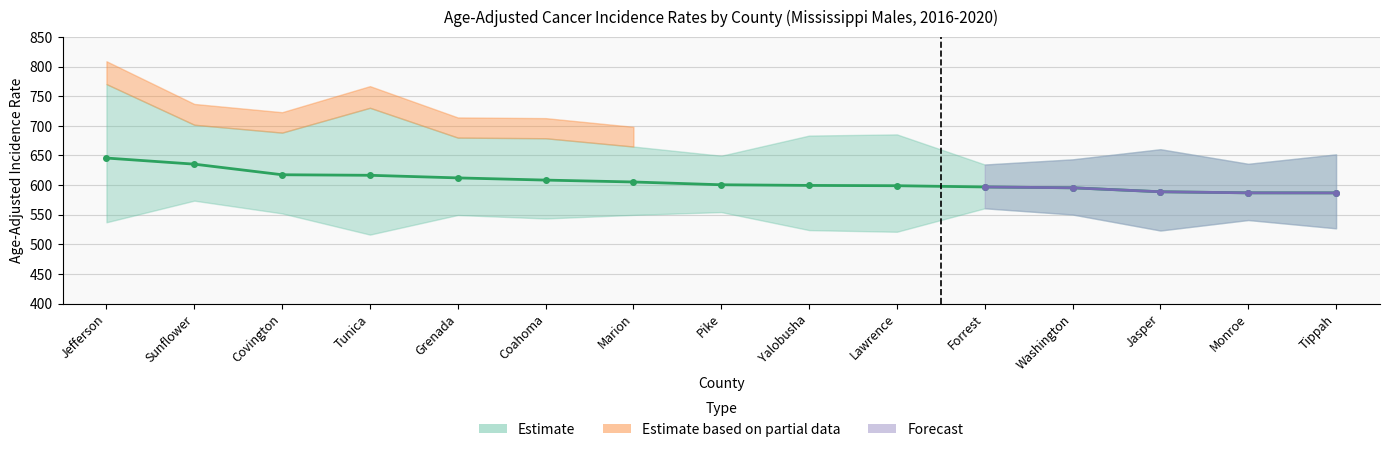

What is the label of the 6th bar from the left?

Coahoma